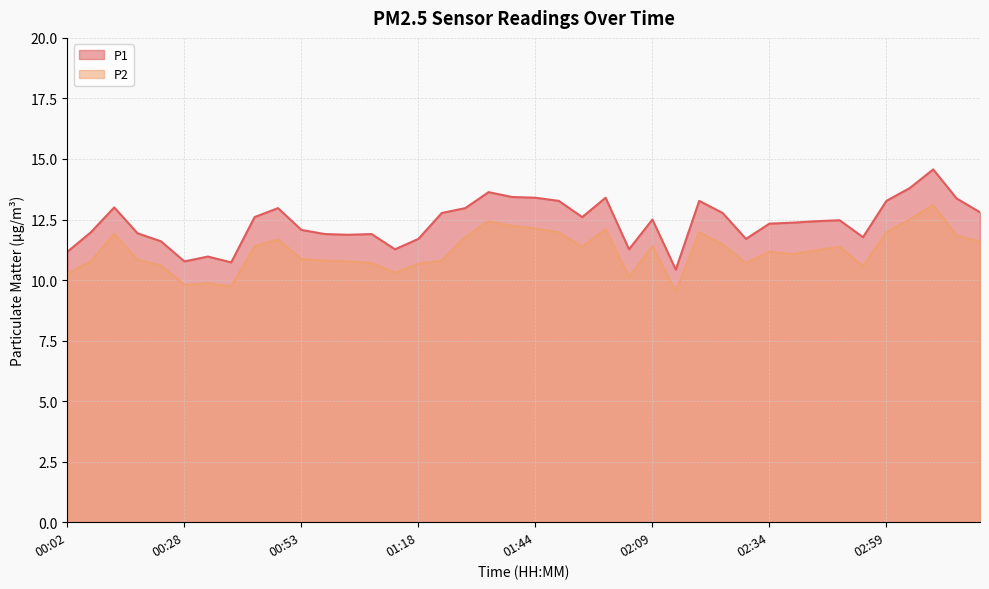

At which label does P2 first exceed 11?

00:12